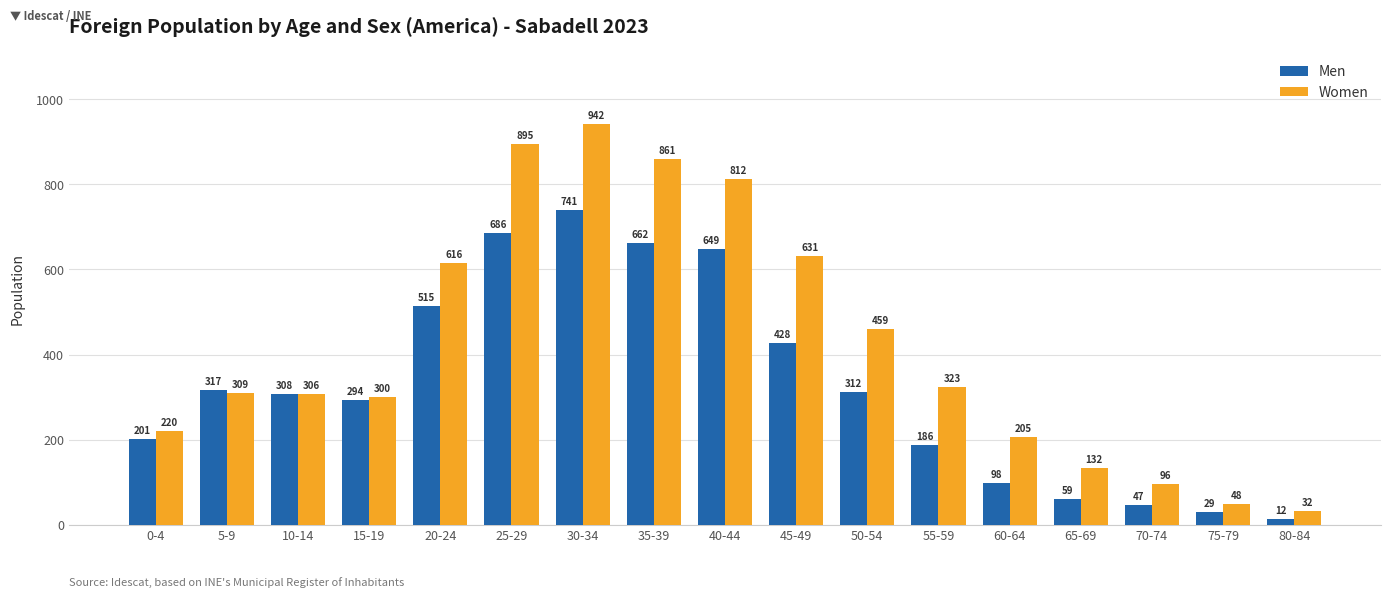

What is the label of the 14th bar from the right?

15-19